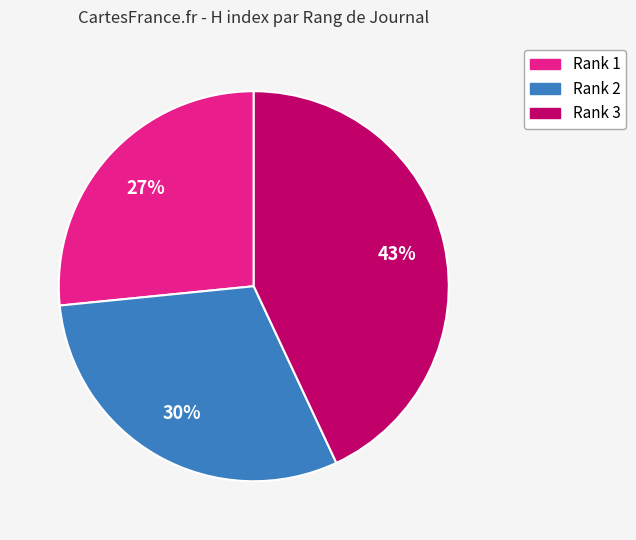

Is there any slice that represents more than half of the pie?

No